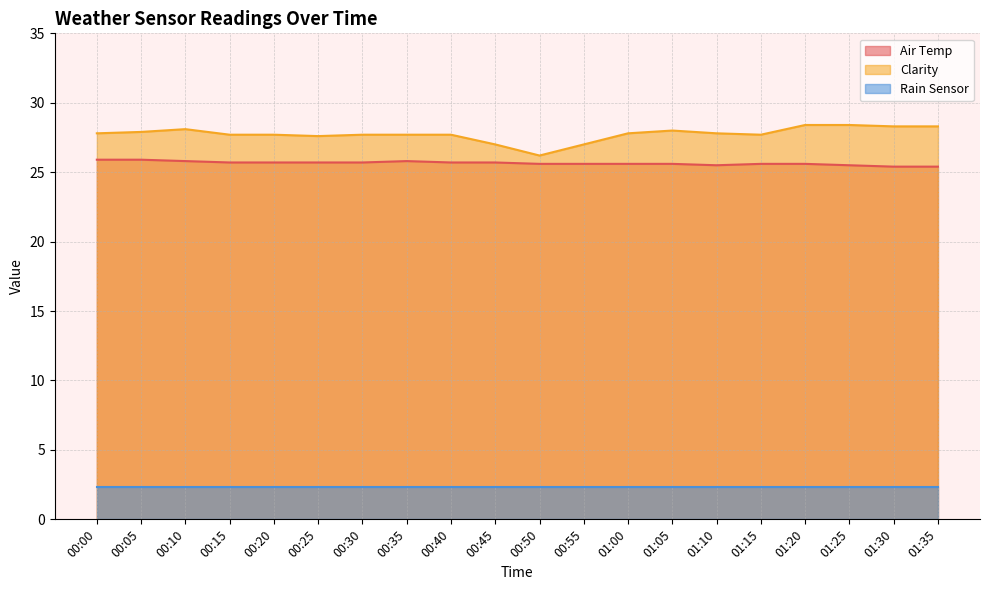

Is it true that Clarity equals 50.2 at 01:30?

False